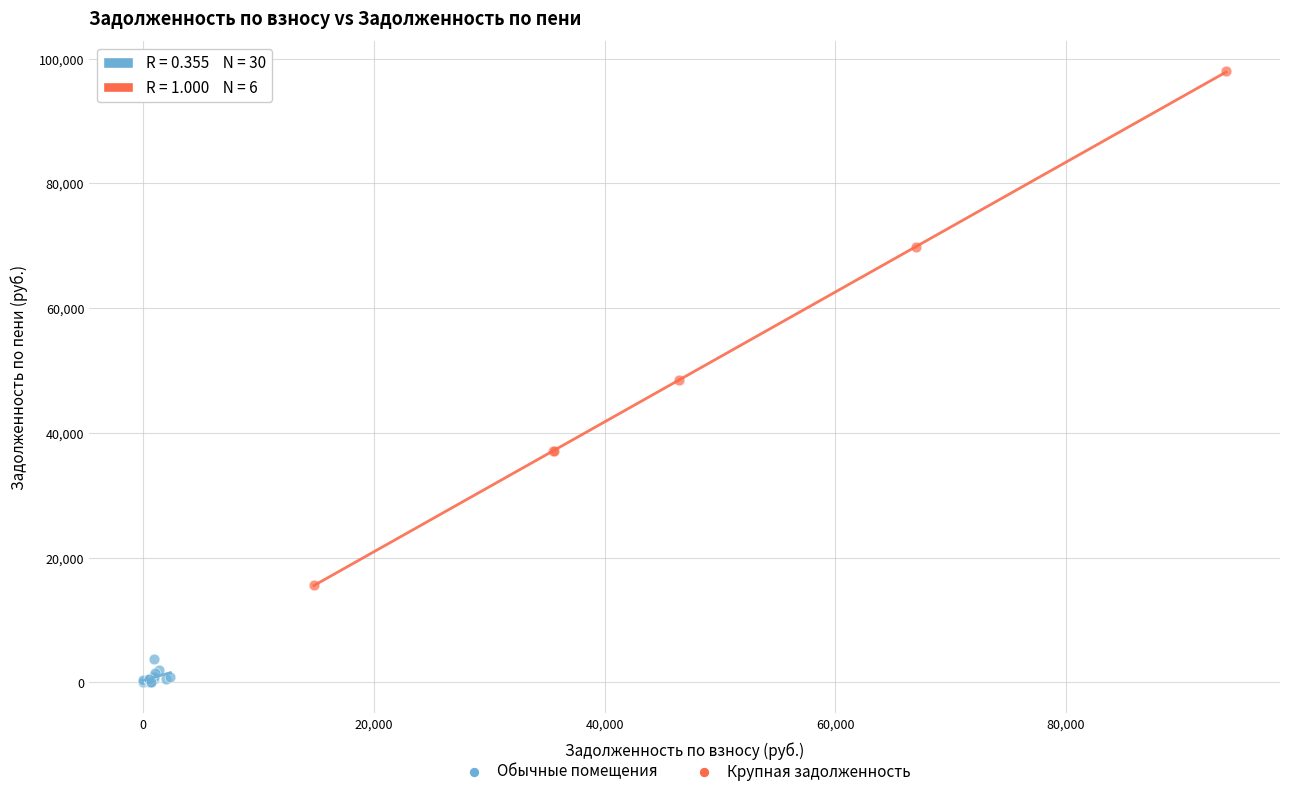

Which series contains the highest Y value?

Крупная задолженность